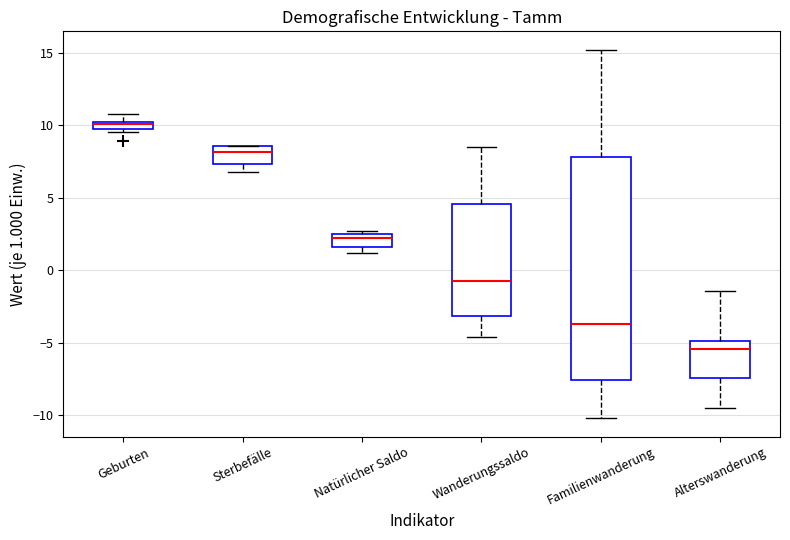

Which box is the tallest, from its lower edge to its upper edge?

Familienwanderung